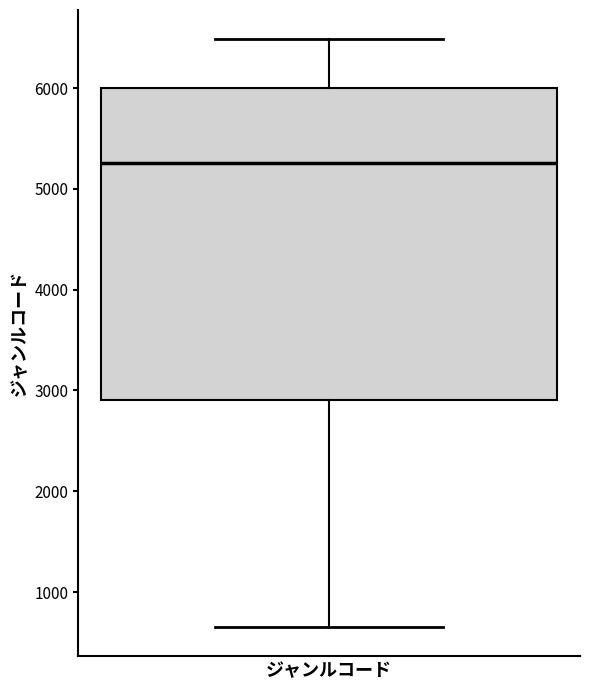

Where does the upper whisker of the box for ジャンルコード end on the y-axis? The values are not printed on the chart, so give them approximately, as read against the axis.

6500